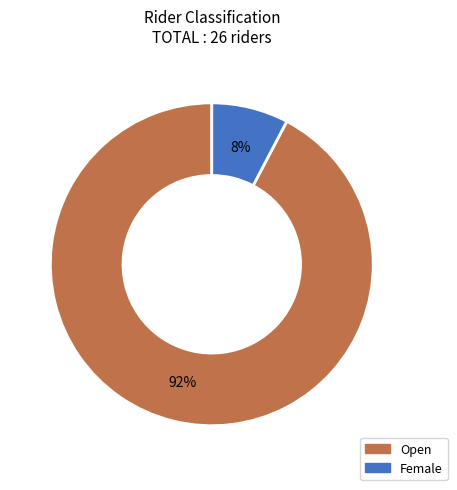

True or false: Female accounts for 15% of the total.

False